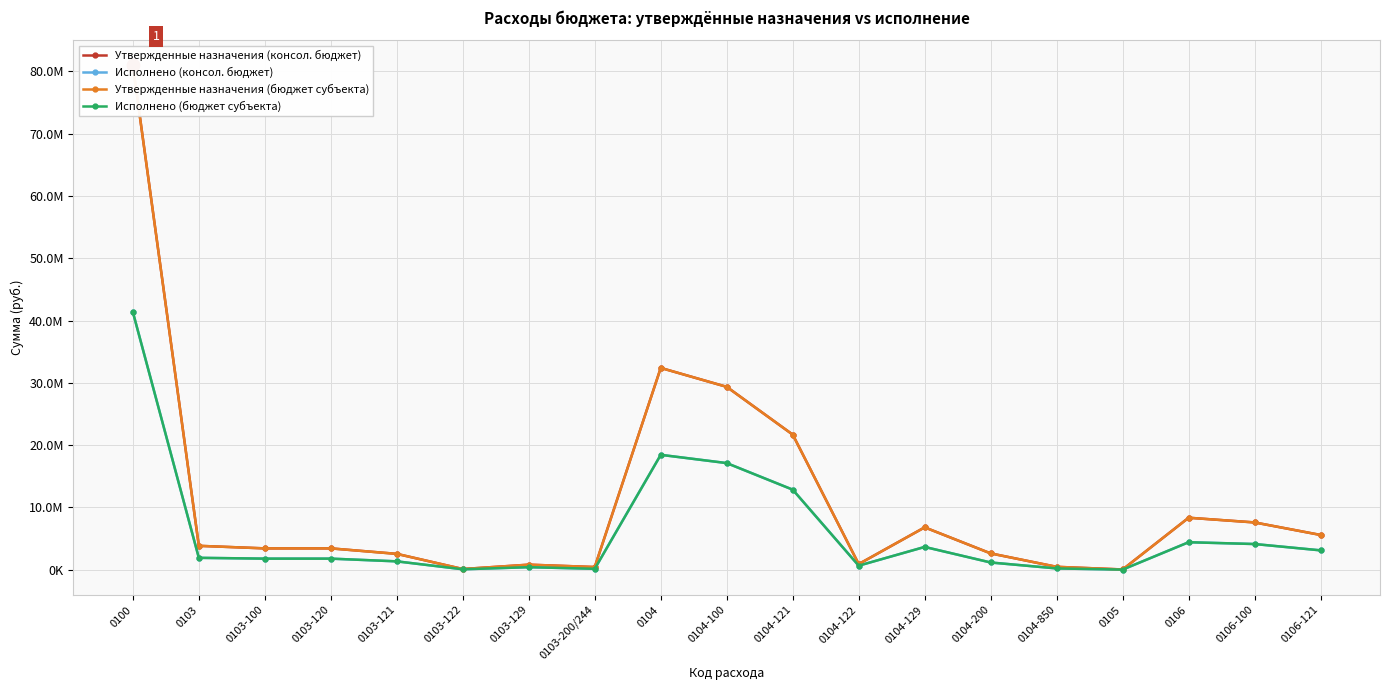

At which category does Исполнено (бюджет субъекта) reach its first local valley?

0103-122